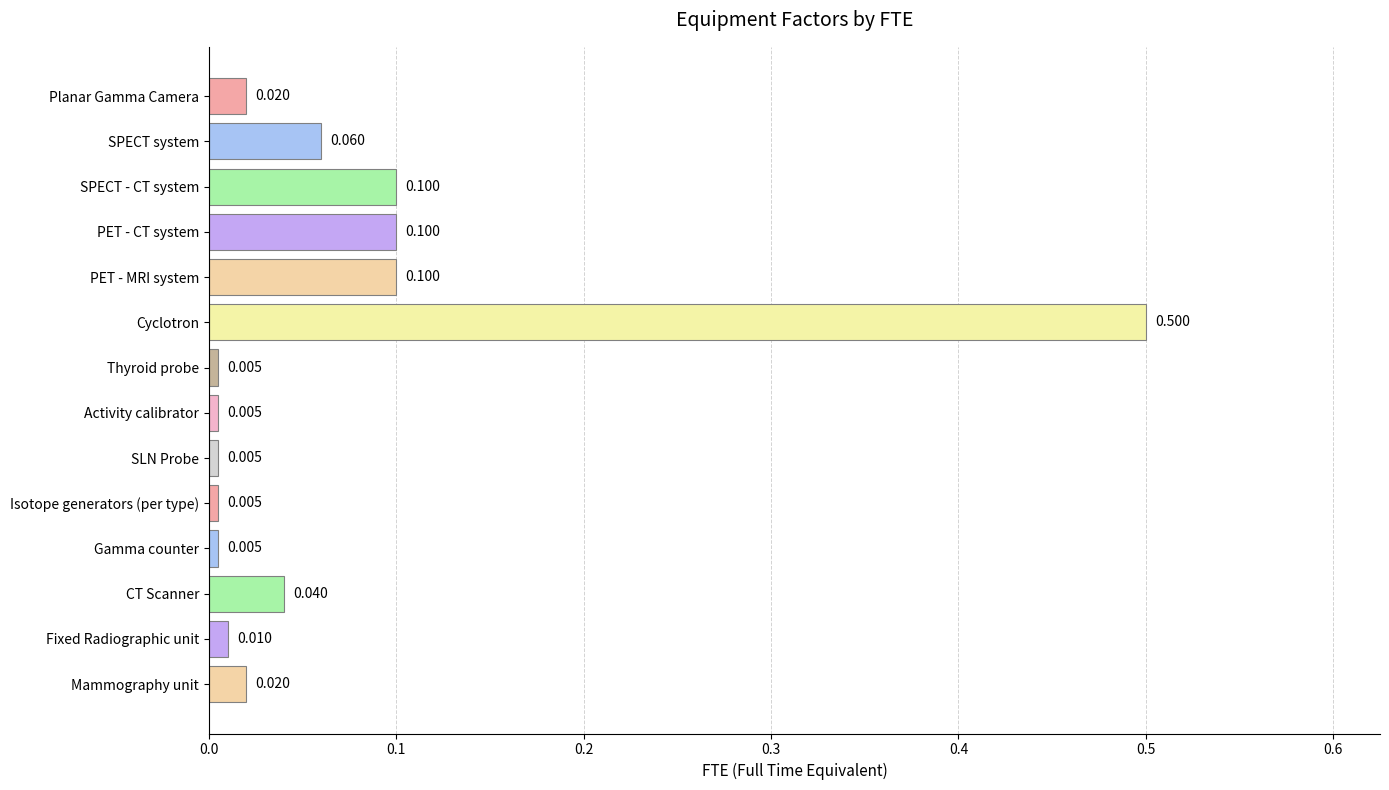

What is the label of the 8th bar from the bottom?

Thyroid probe